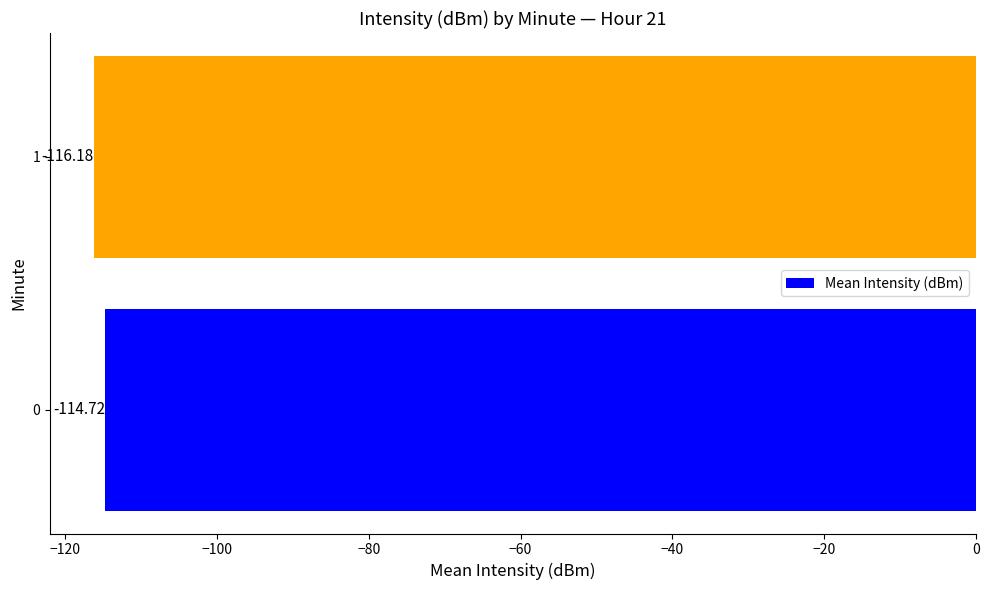

What is the change in value from 0 to 1?

-1.5